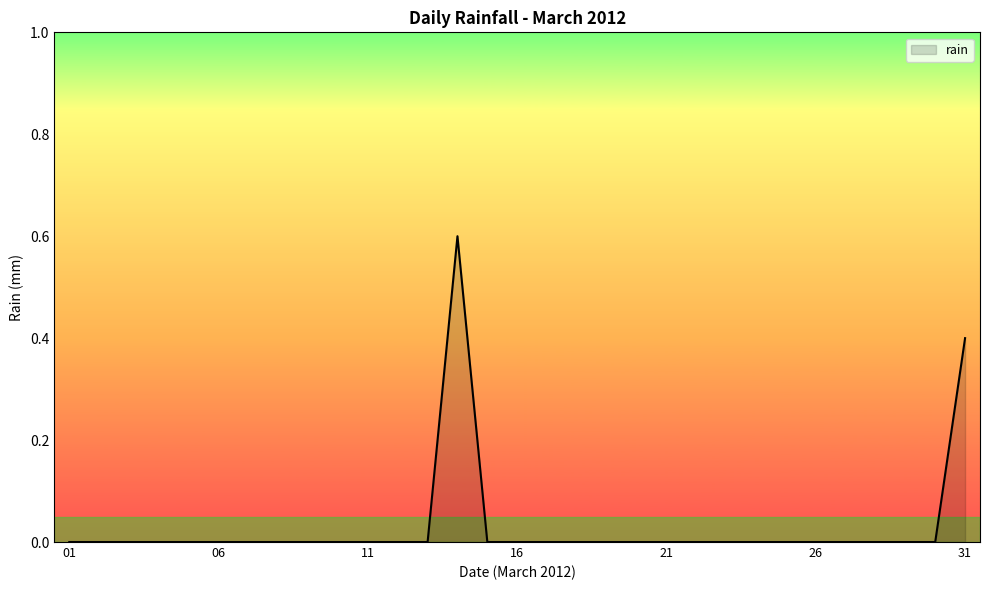

What is the difference between the maximum and minimum values?

0.6